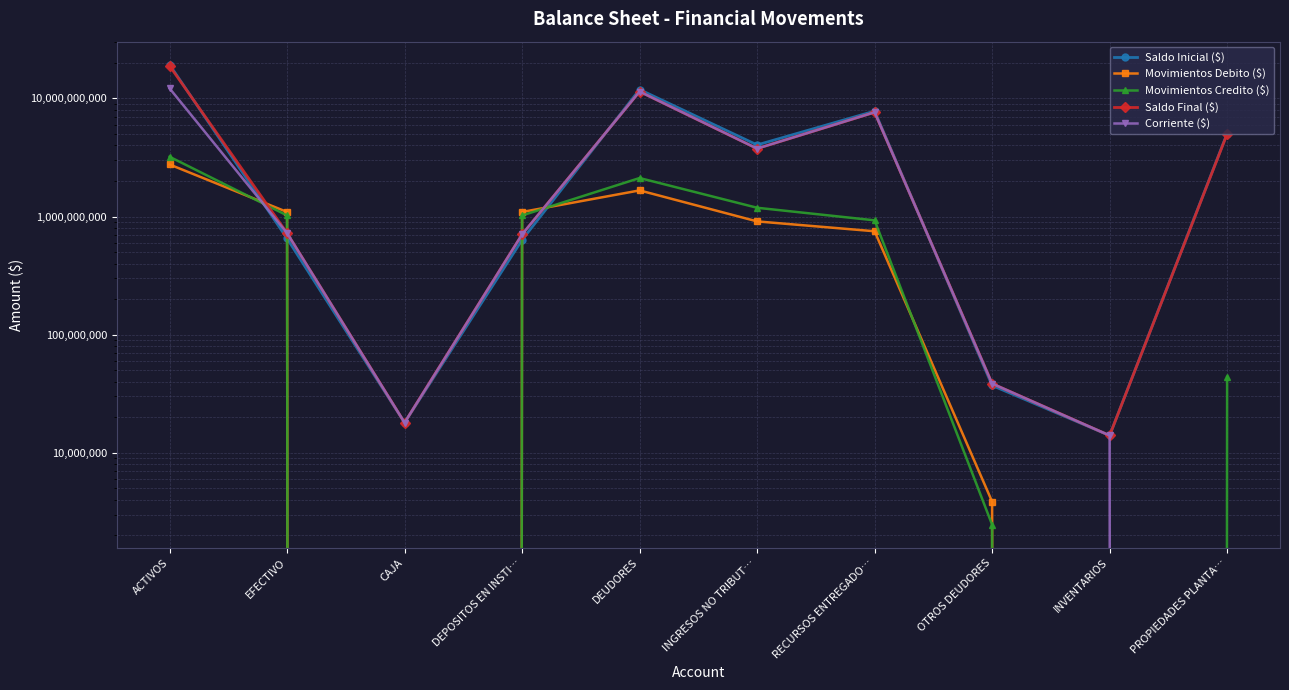

At which category does the chart reach its peak across all series?

ACTIVOS